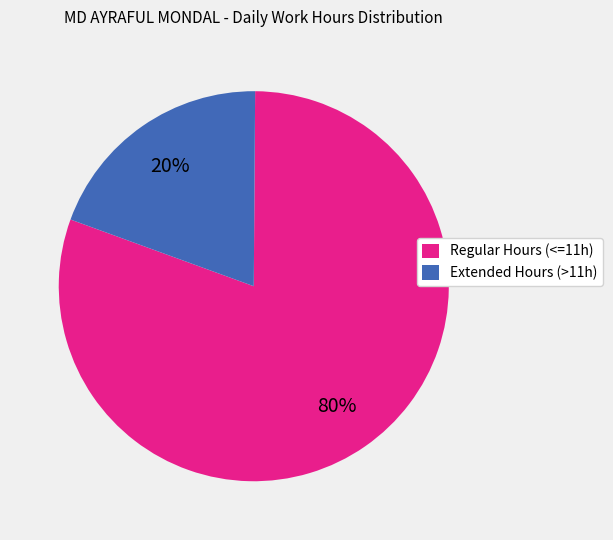

How many segments does this pie chart have?

2